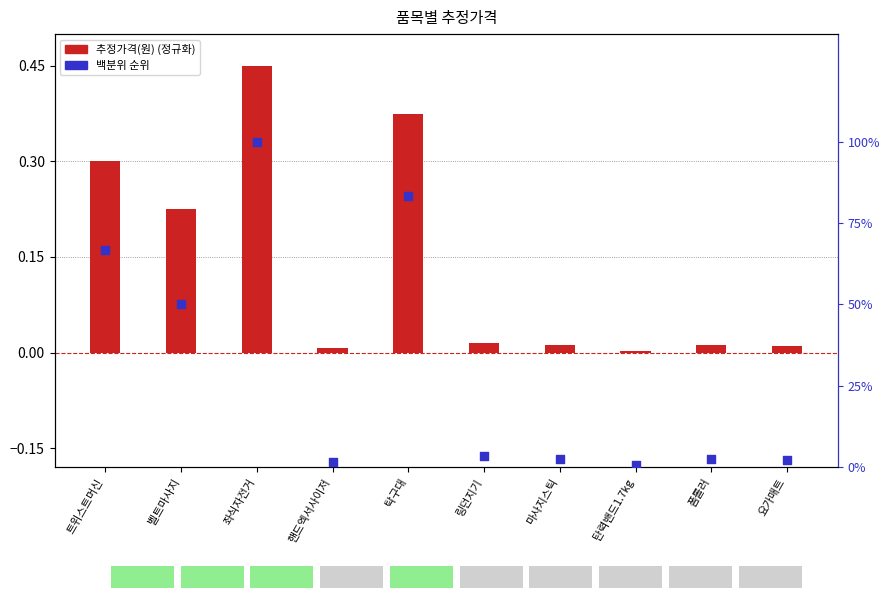

Which series contains the lowest Y value?

추정가격(원)